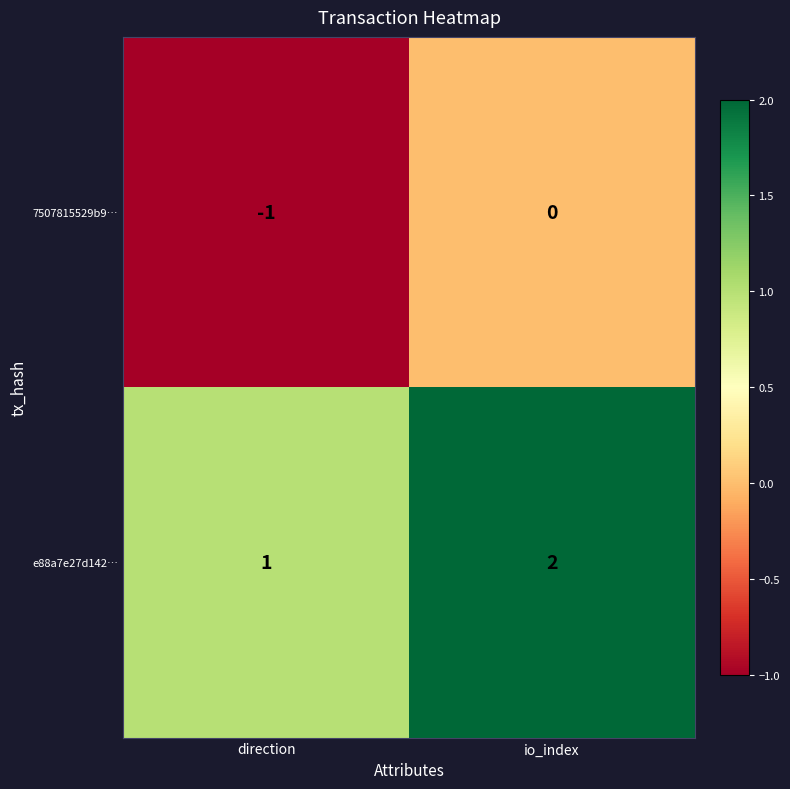

Where is e88a7e27d142… nearest to the value 1?

direction